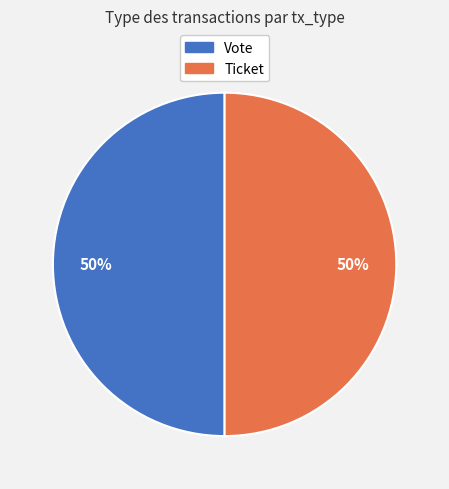

Approximately how many times larger is the value at Vote compared to Ticket?

1.0